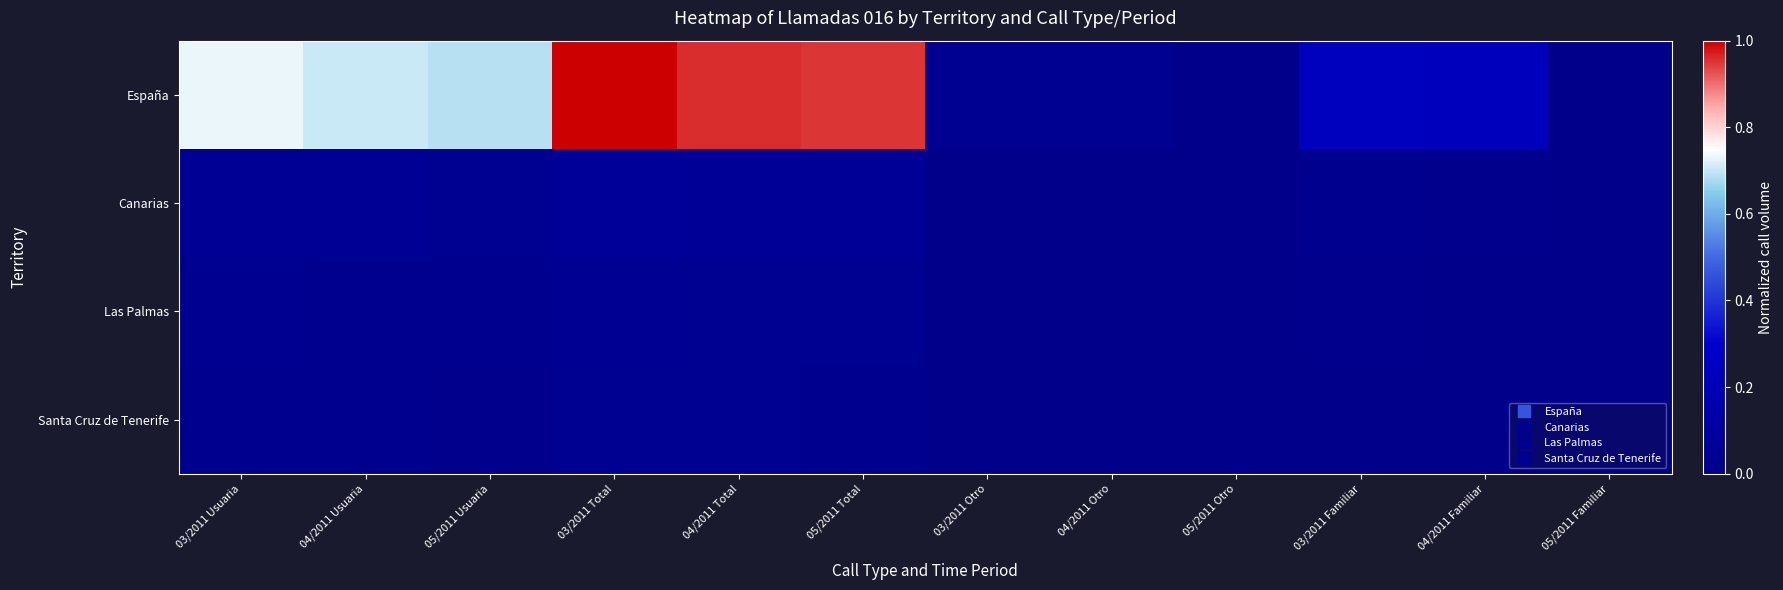

What is the maximum value shown in the chart?

1.0